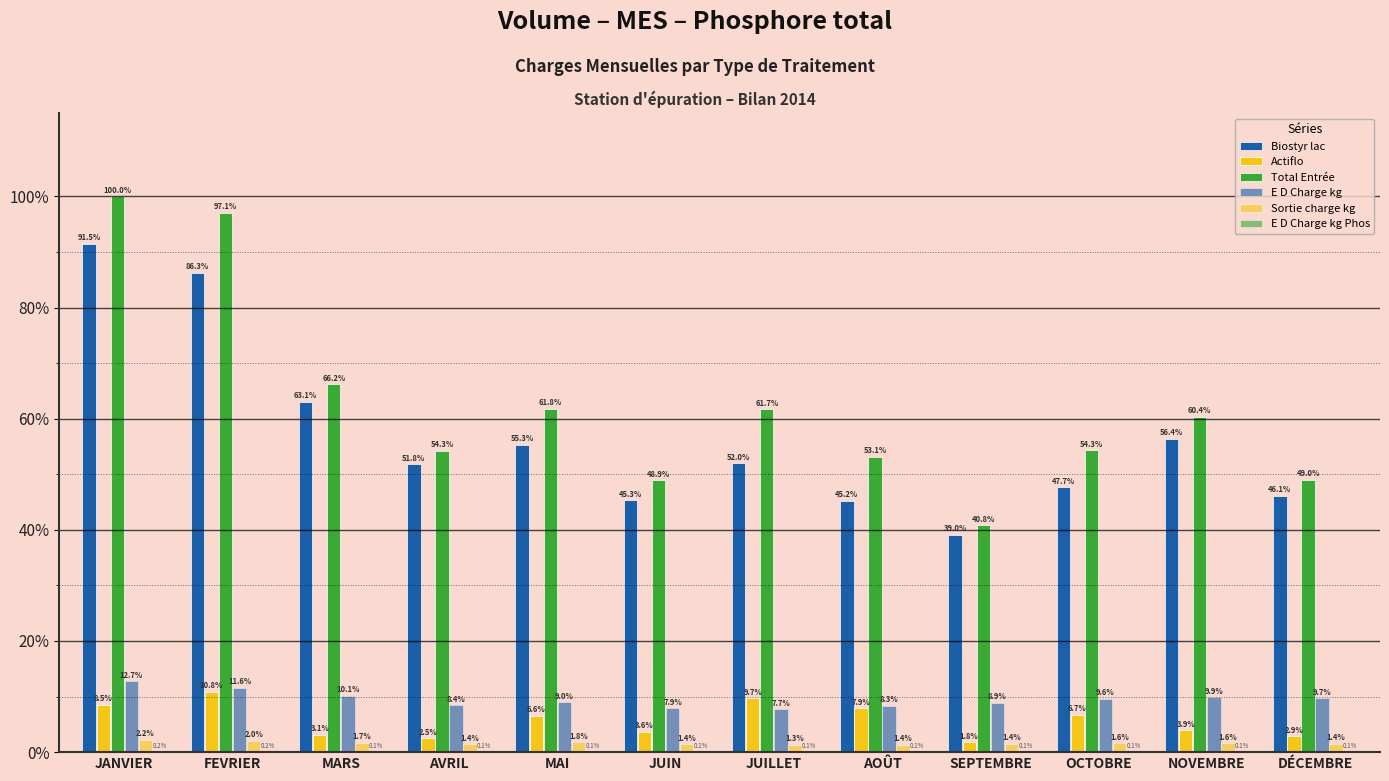

Are the bars grouped side by side (vs. stacked)?

Yes